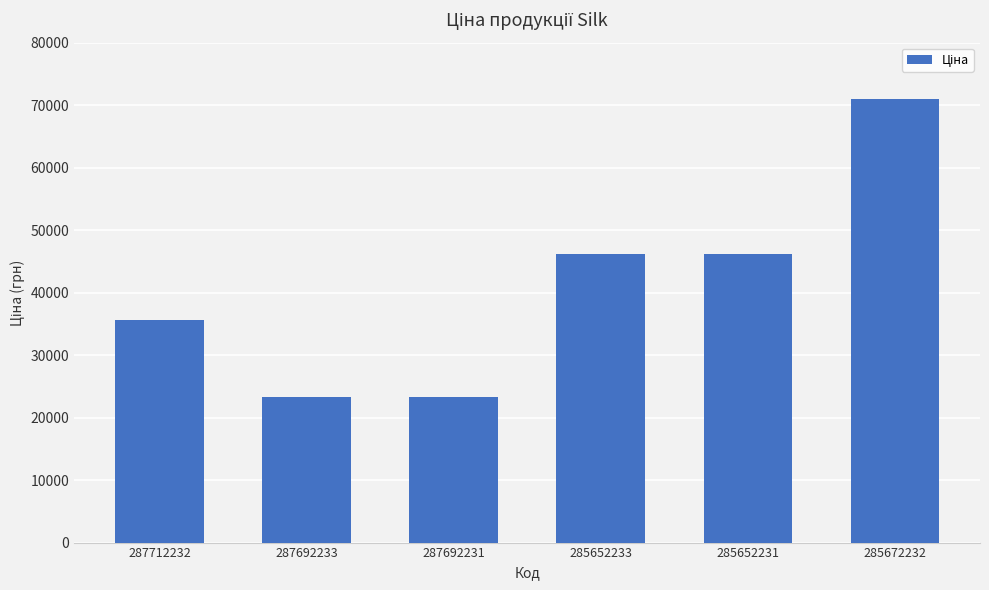

What is the change in value from 287712232 to 287692231?

-12381.1